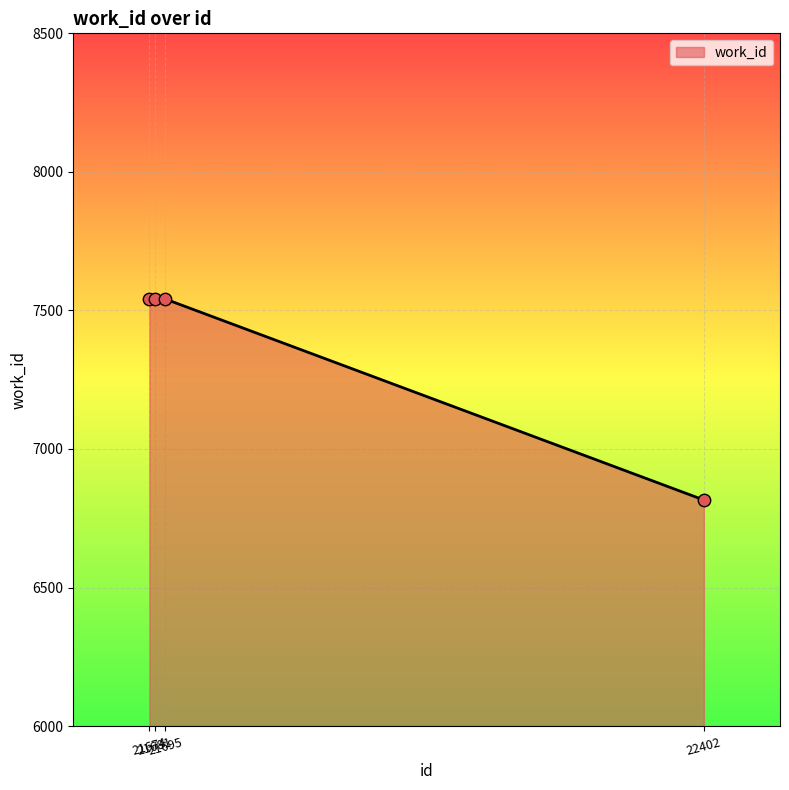

What is the minimum value shown in the chart?

6816